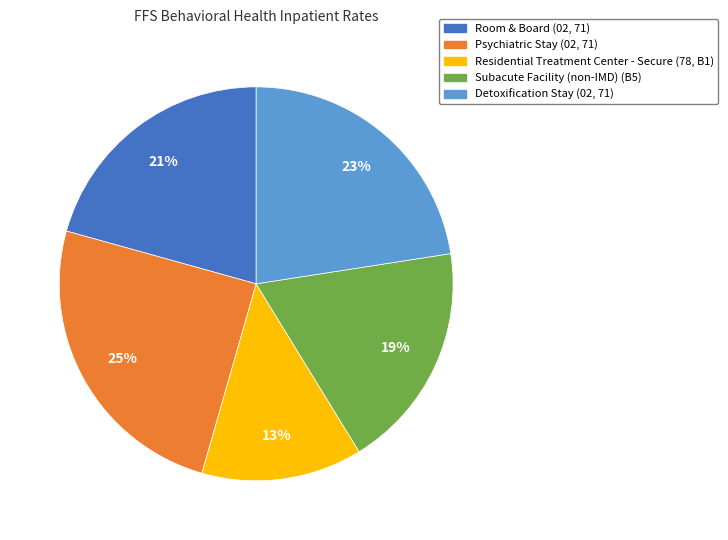

Does Detoxification Stay (02, 71) account for over 50% of the chart?

No